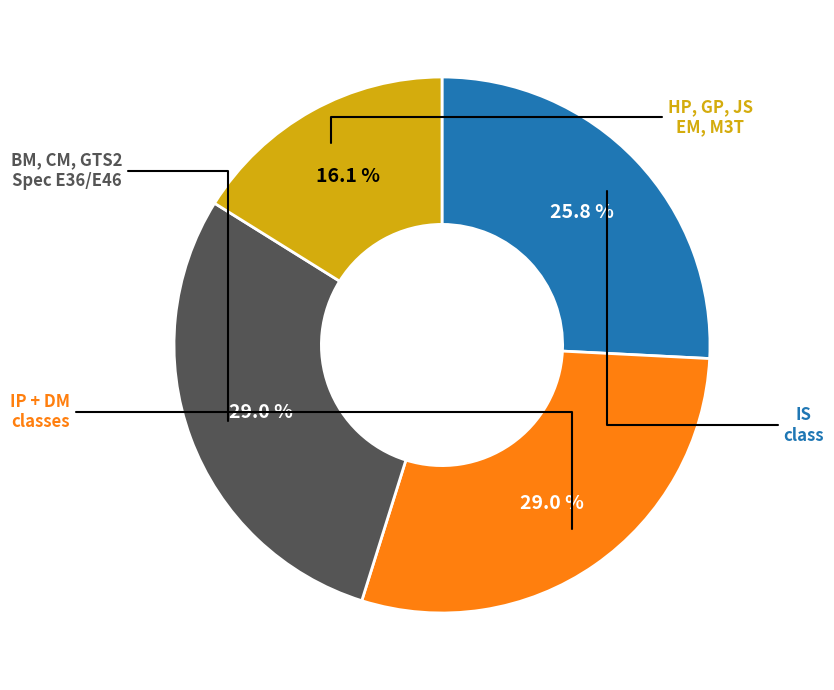

Does any single category account for the majority?

No